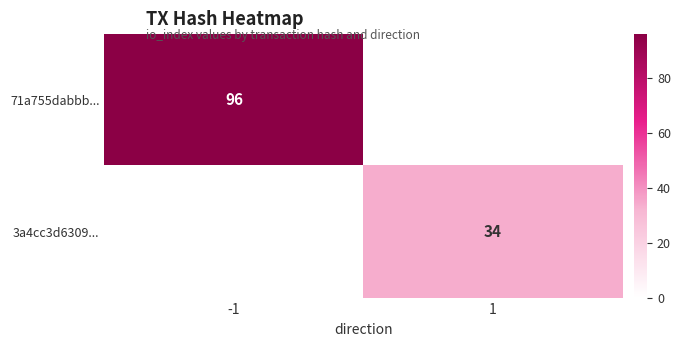

True or false: 3a4cc3d6309... has a value of 34 at 1.

True